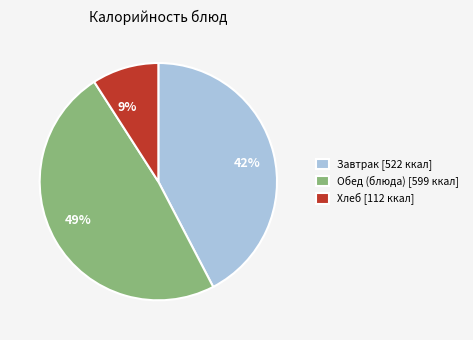

Is there a majority slice in this chart?

No